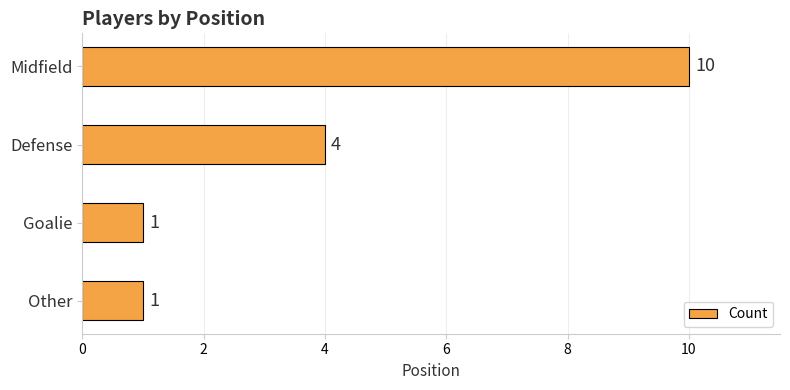

The value at Midfield is 10. True or false?

True